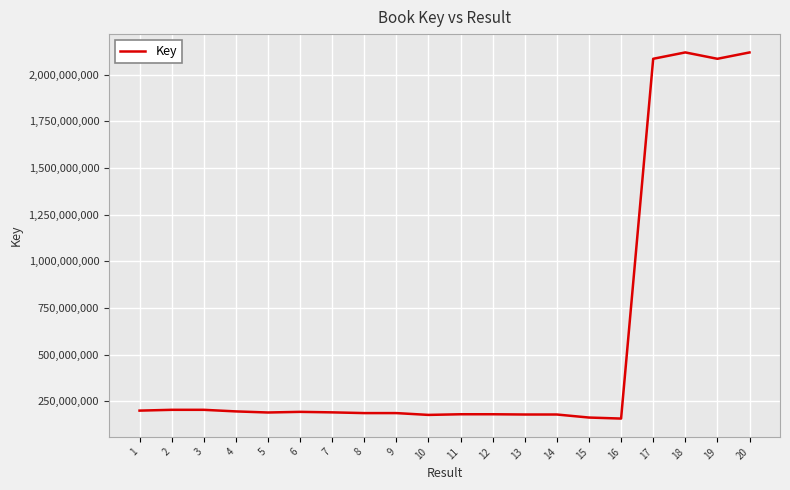

What is the smallest value displayed?

158049236